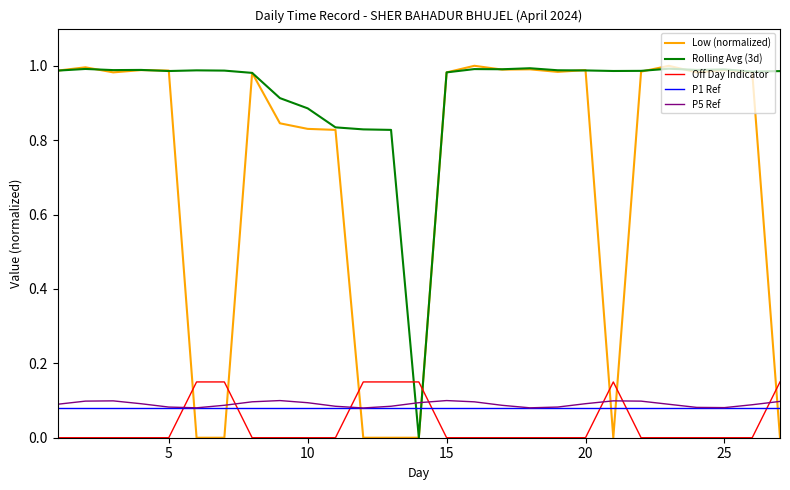

Which series has the largest total across all categories?

Rolling Avg (3d)